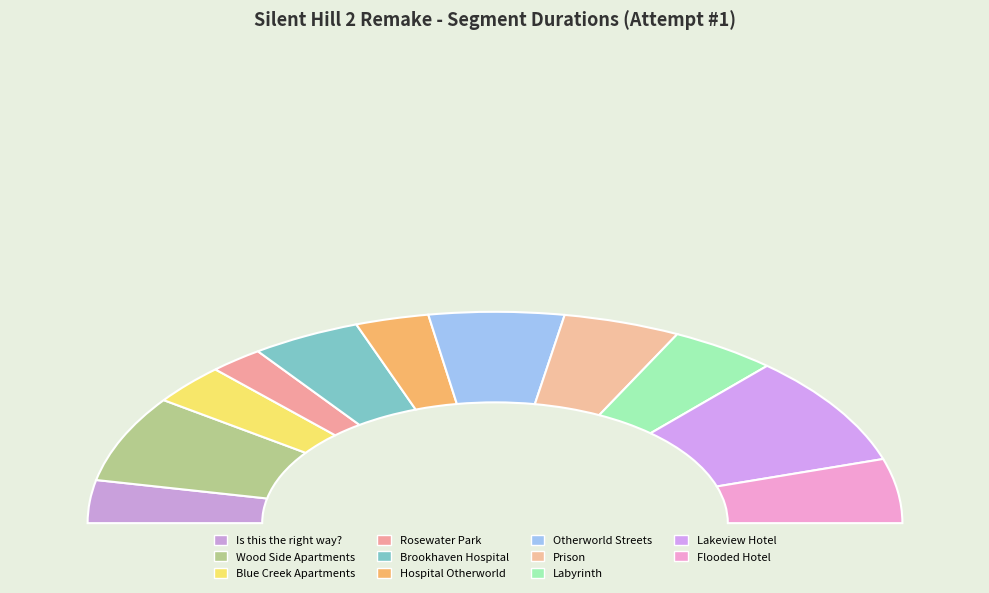

True or false: Blue Creek Apartments accounts for 6% of the total.

True